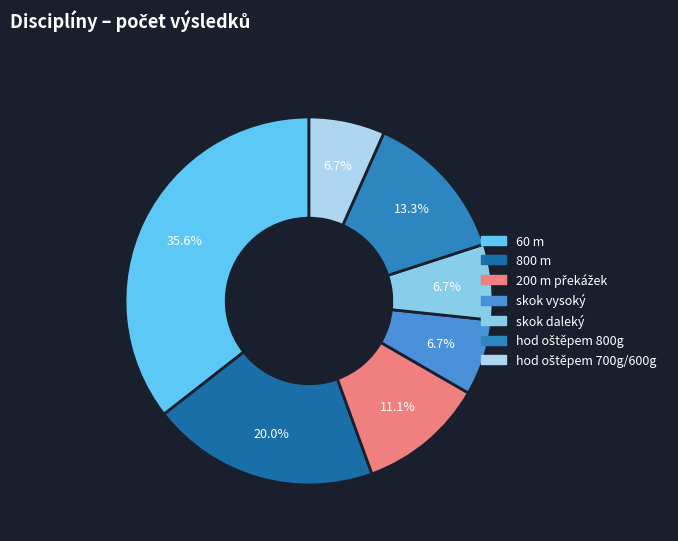

What is the change in value from 800 m to skok vysoký?

-6